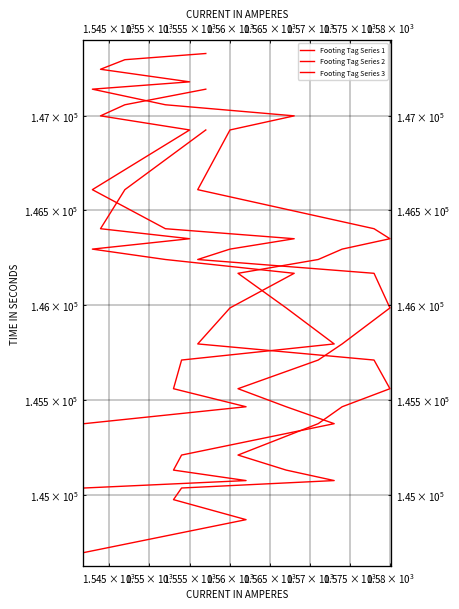

True or false: Footing Tag Series 3 and Footing Tag Series 2 cross at least once.

False